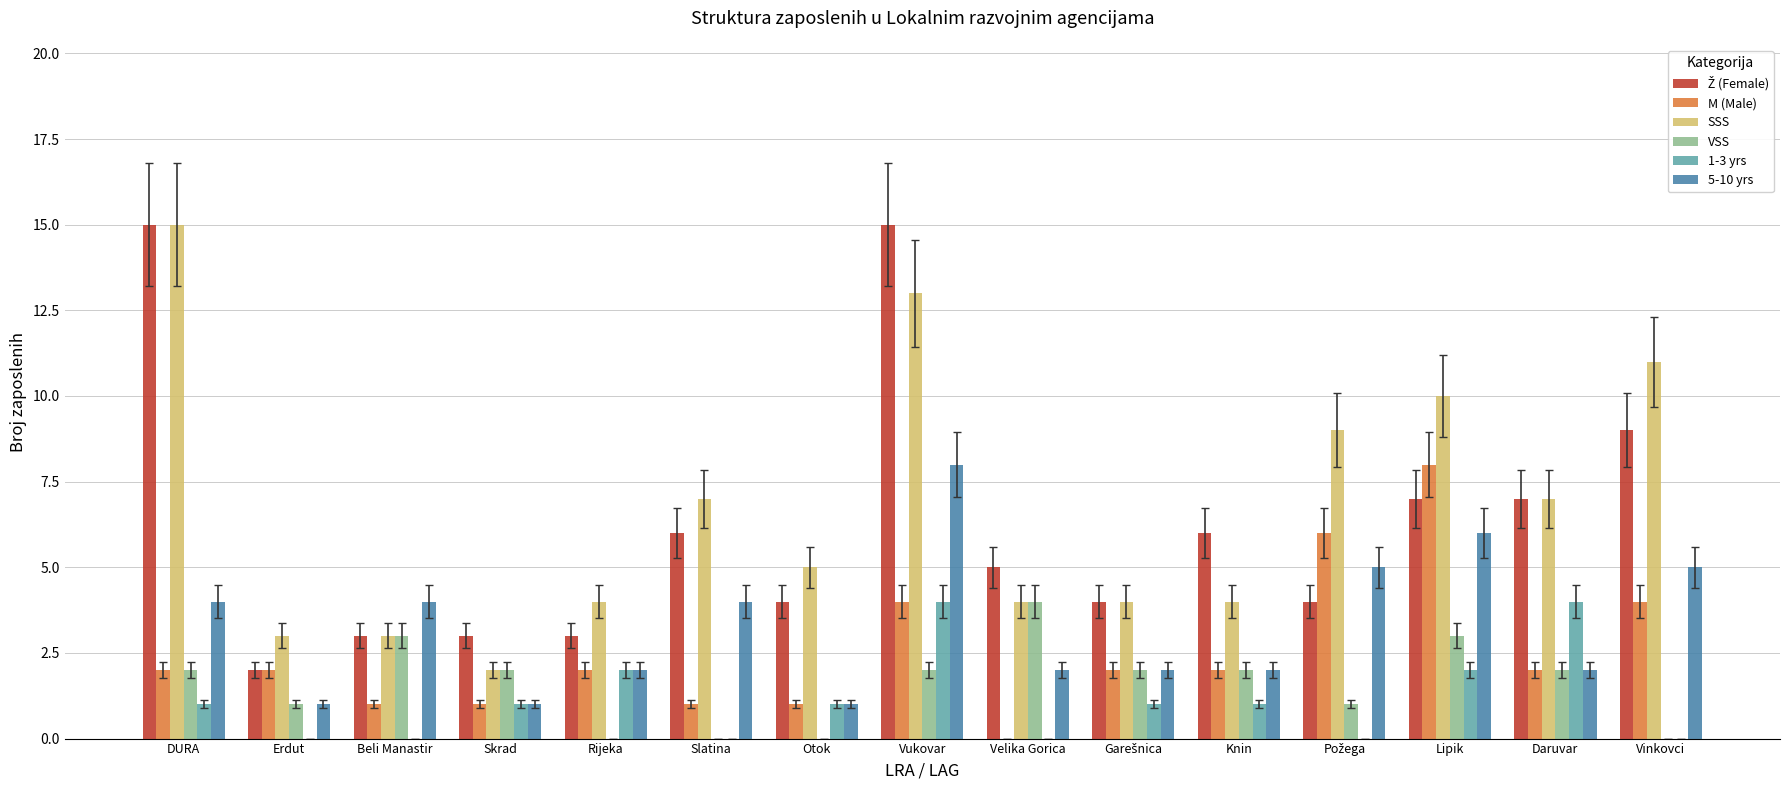

At which category is the sum across all series the highest?

Vukovar